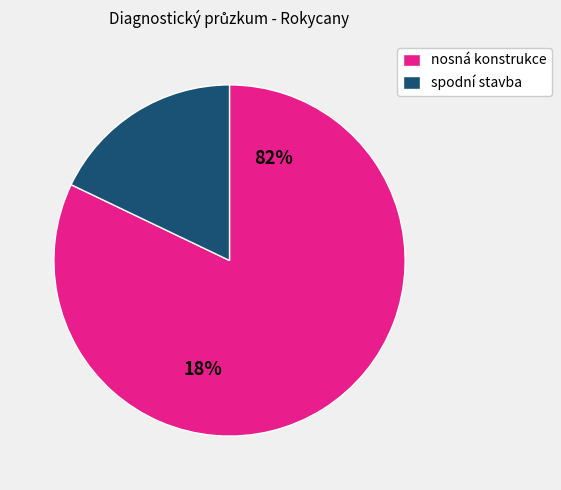

True or false: Prohlídka dutin předpjatých nosníků accounts for 1% of the total.

False